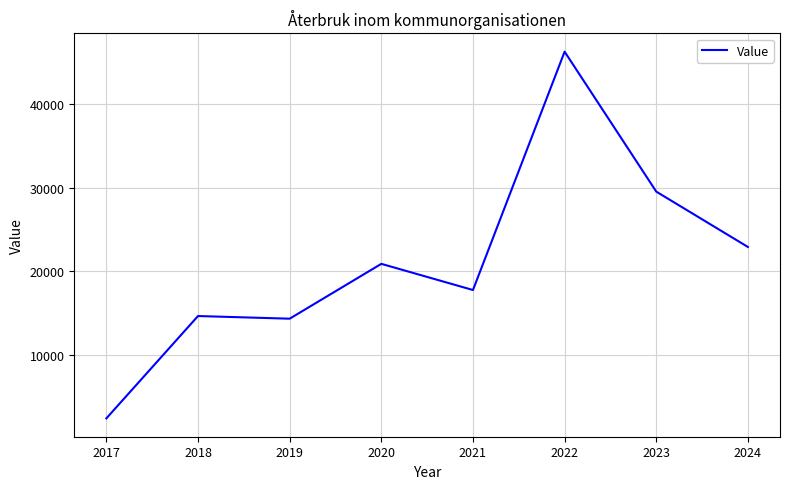

What is the change in value from 2021 to 2023?

+11785